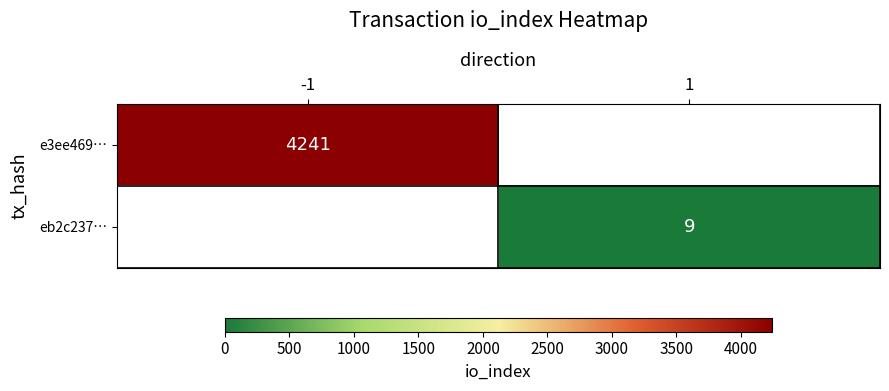

How many distinct data groups are displayed?

2